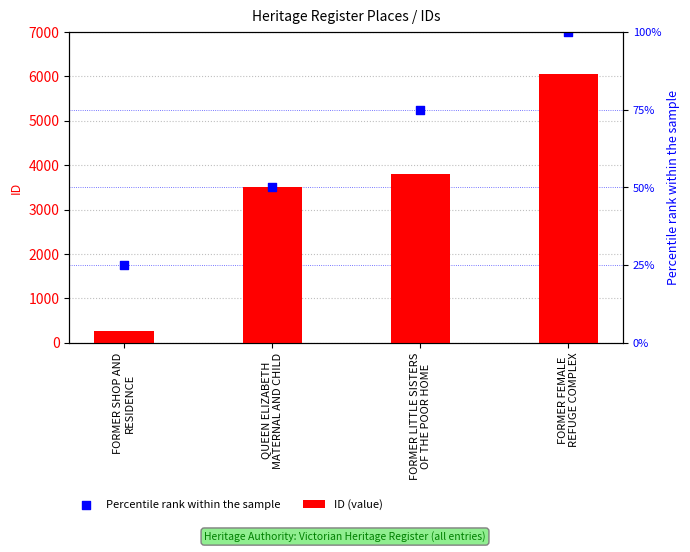

What are all the series names shown in the legend?

ID (value), Percentile rank within the sample